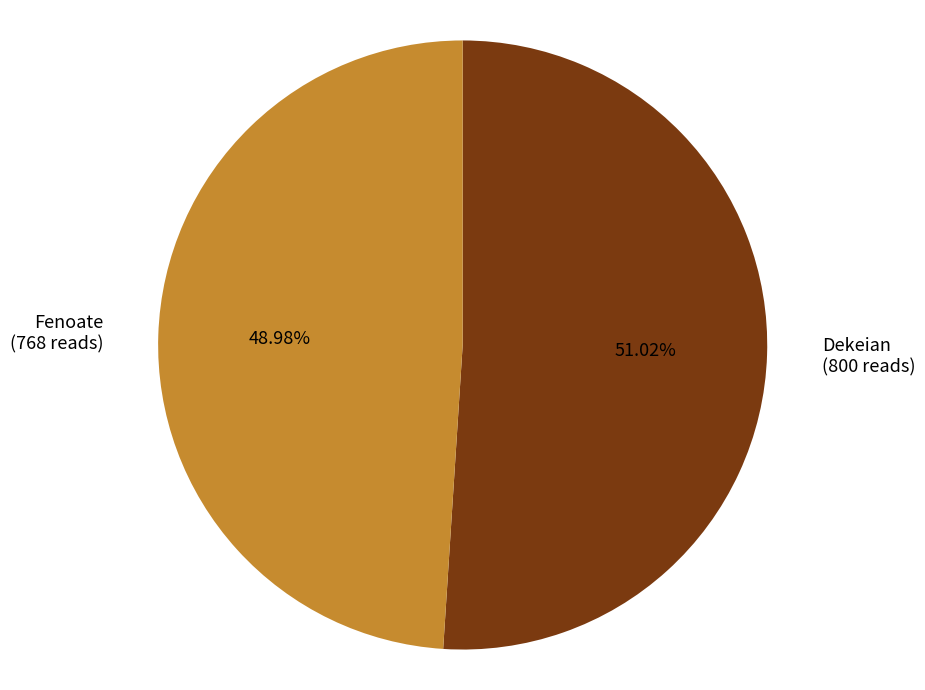

Is there any slice that represents more than half of the pie?

Yes